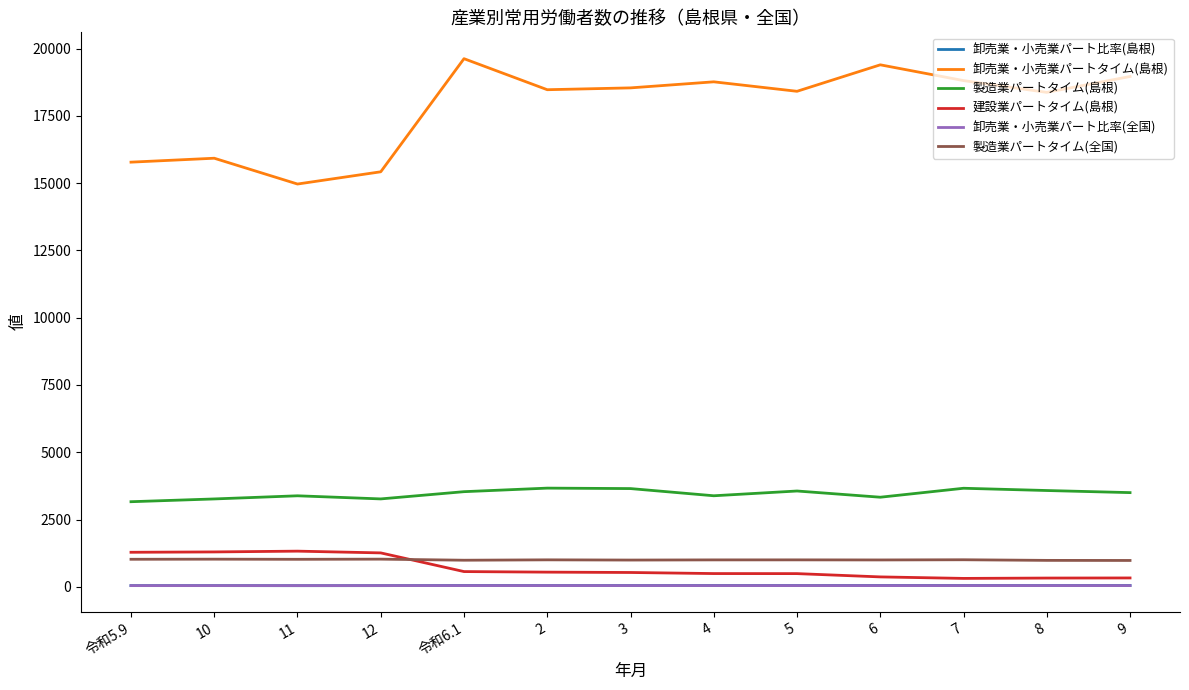

The value of 卸売業・小売業パート比率(島根) at 12 is 42.3. True or false?

True